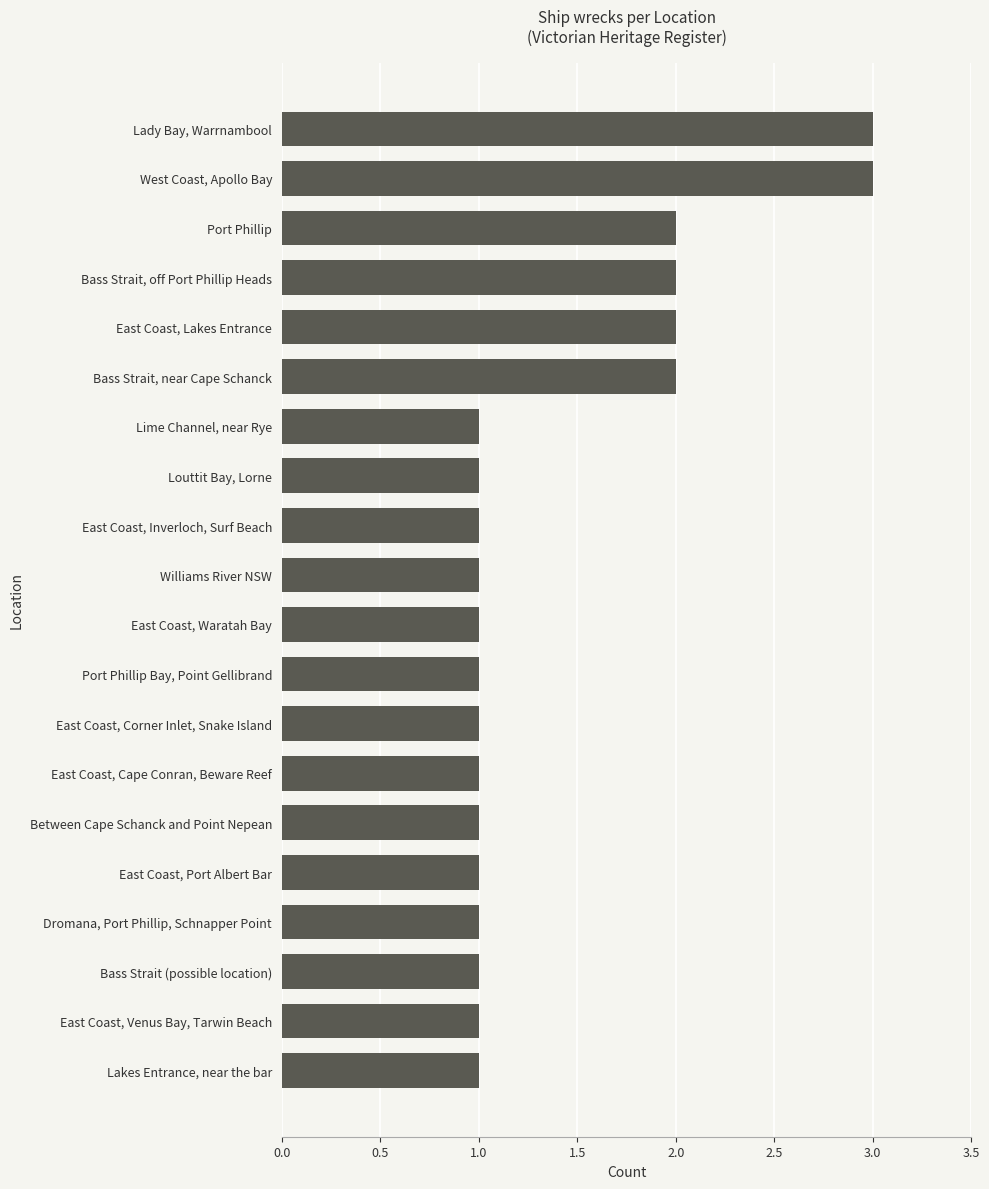

What is the difference between the maximum and minimum values?

2